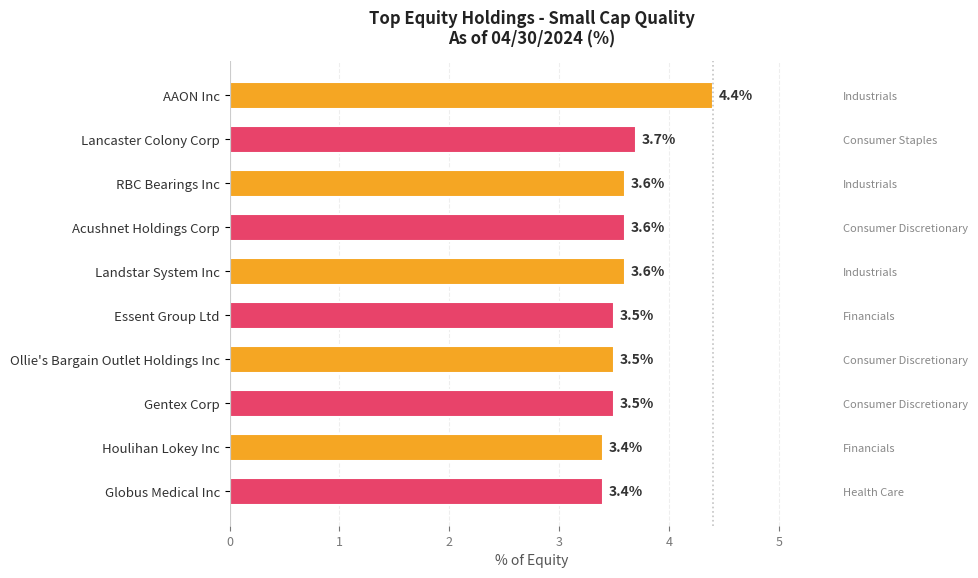

Does the chart contain stacked bars?

No